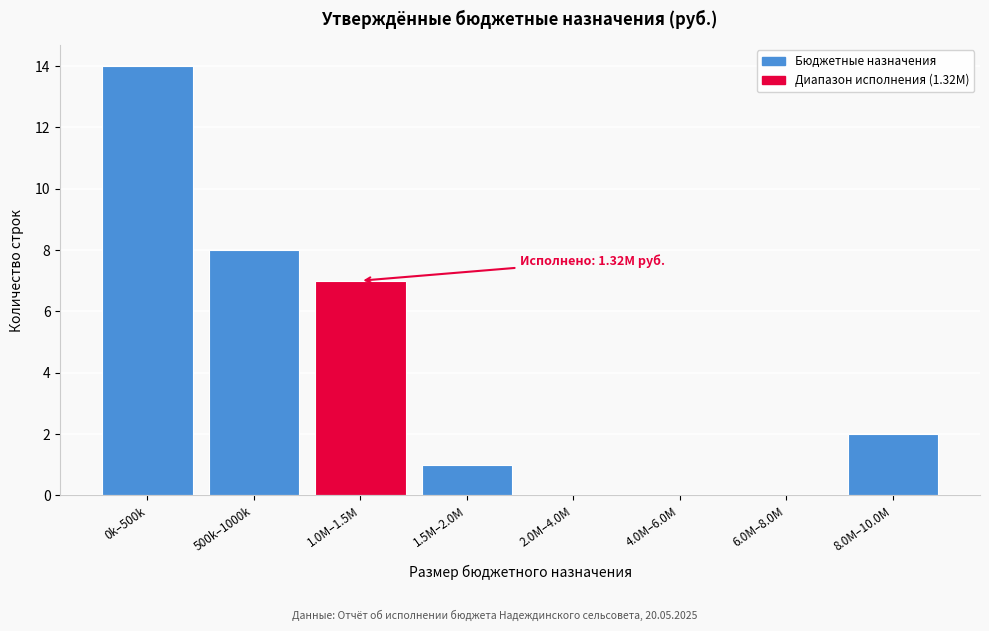

Reading left to right, what are all the values shown in this chart?

0k–500k=14	500k–1000k=8	1.0M–1.5M=7	1.5M–2.0M=1	2.0M–4.0M=0	4.0M–6.0M=0	6.0M–8.0M=0	8.0M–10.0M=2